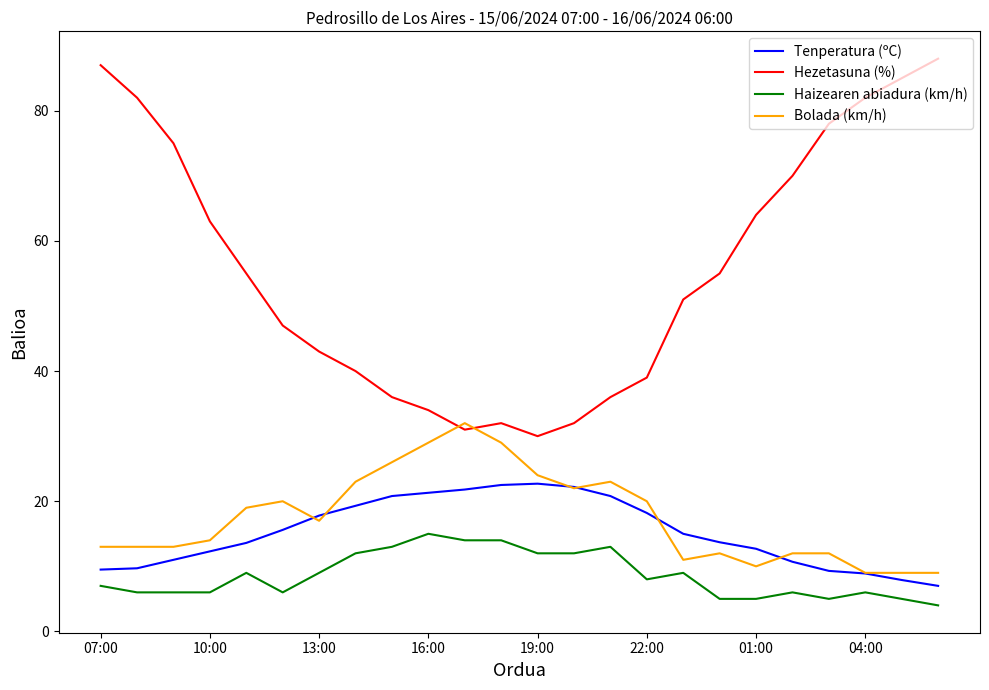

Which series has the largest range (max minus min)?

Hezetasuna (%)